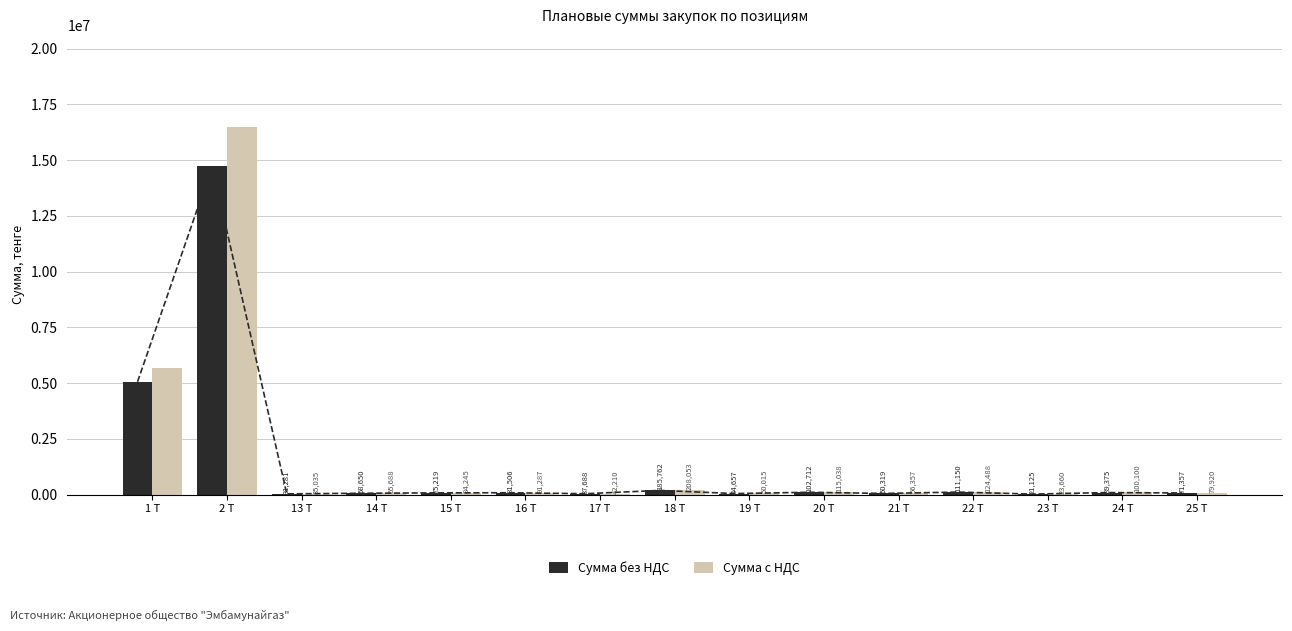

What is the value of the Сумма без НДС bar at the 1st from the left?

5058144.0